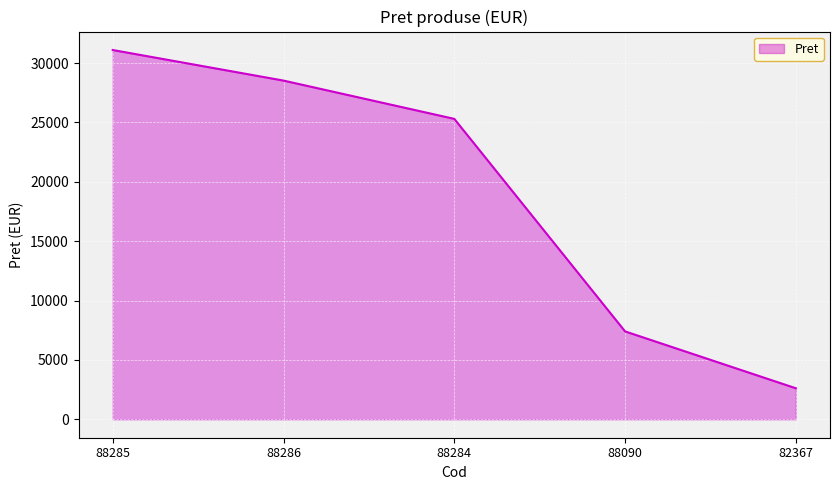

The value at 88286 is 28525.0. True or false?

True